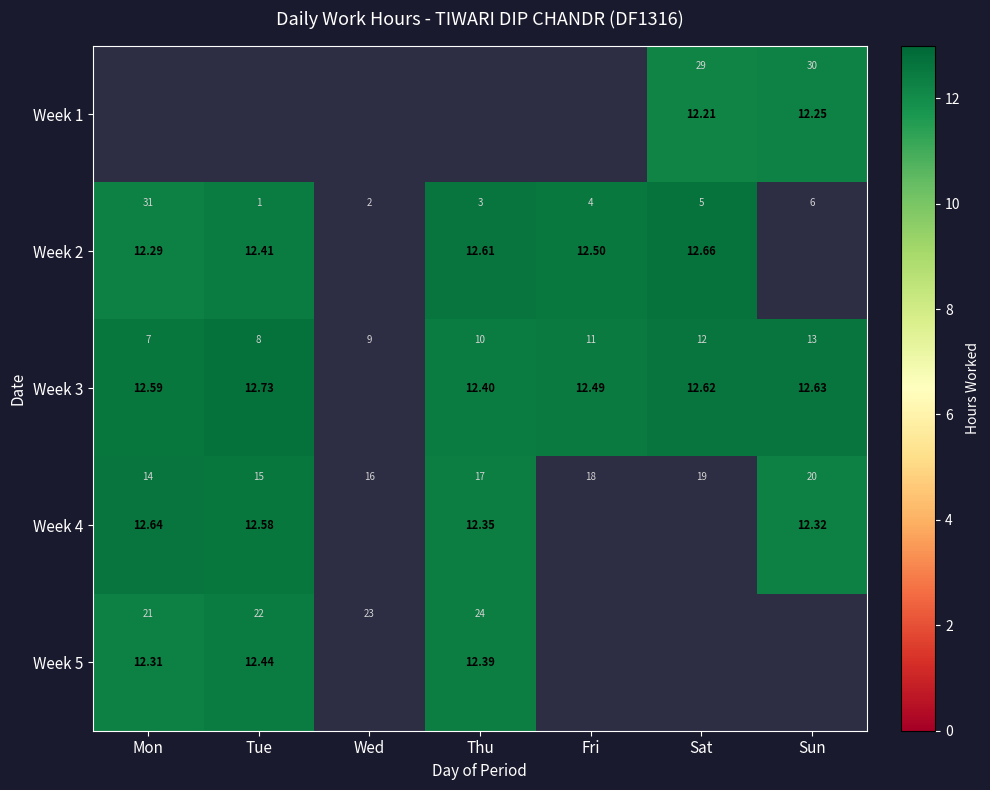

Is the value of Week 3 at Sun greater than the value of Week 2 at Sun?

No